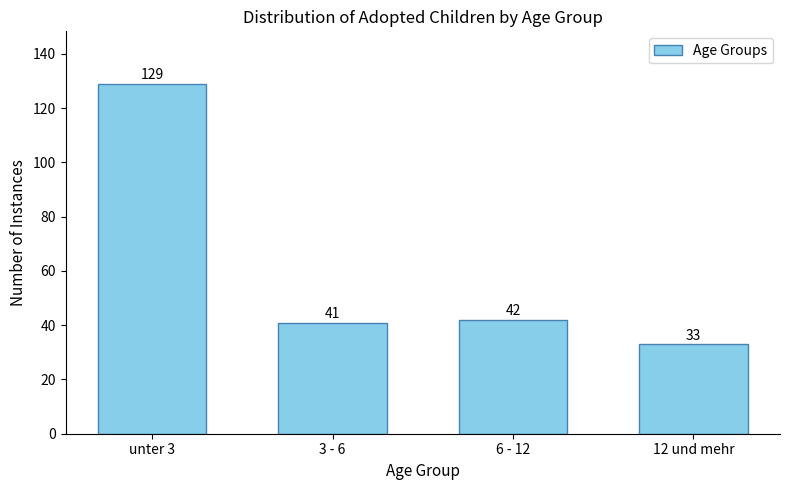

Reading right to left, extract all data points from this chart.

12 und mehr=33	6 - 12=42	3 - 6=41	unter 3=129